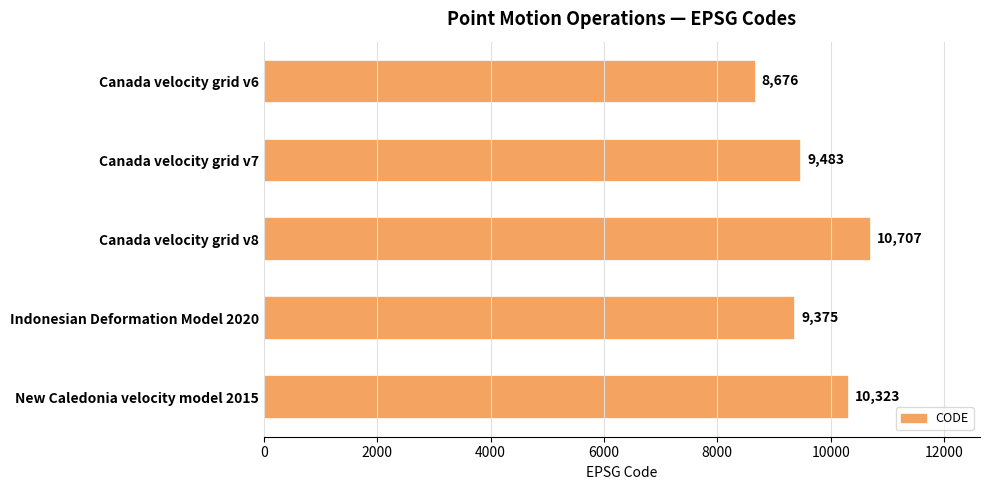

Approximately how many times larger is the value at Canada velocity grid v7 compared to Canada velocity grid v6?

1.1